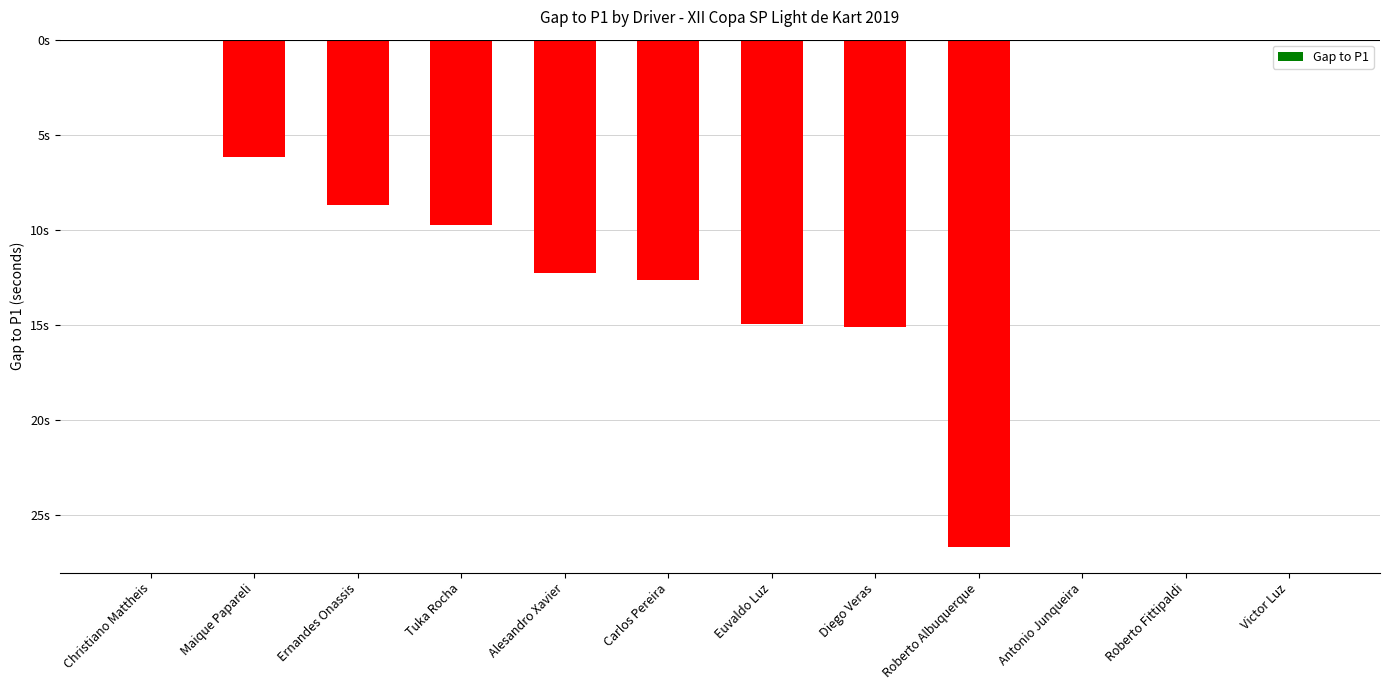

Are the bars horizontal?

No